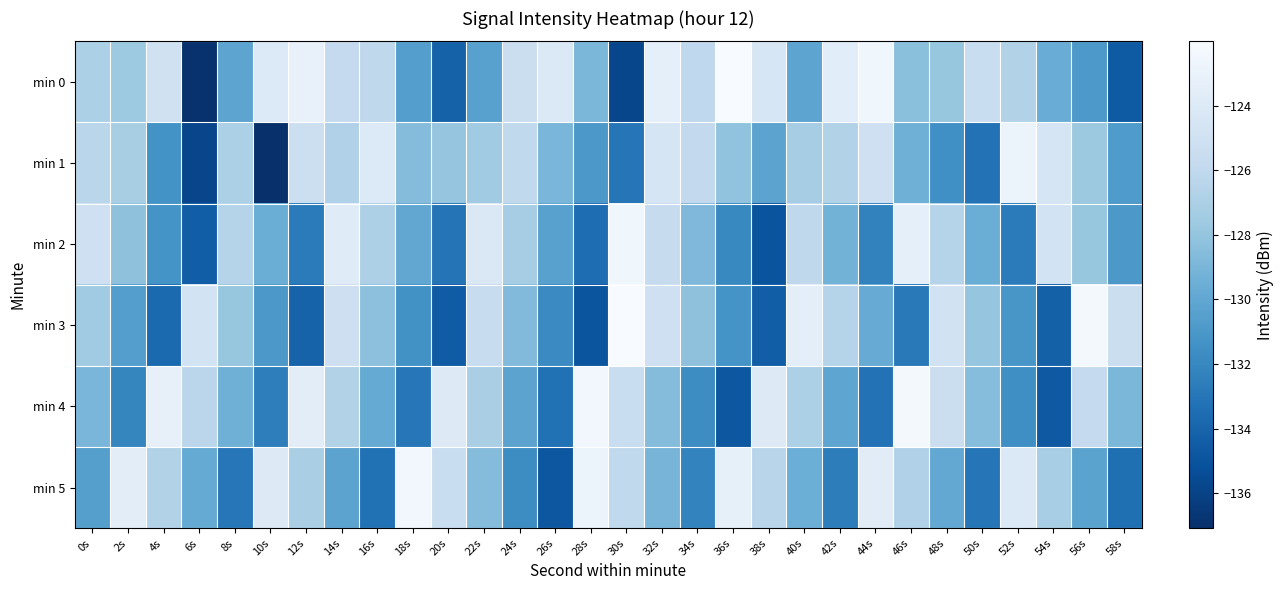

Which series has the largest range (max minus min)?

min 0